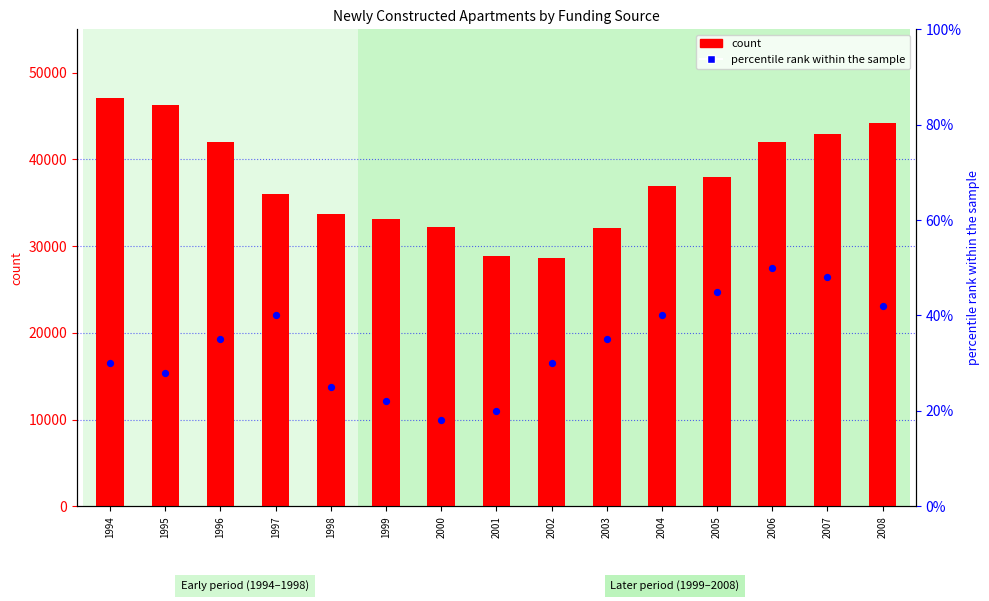

Is the value of percentile rank within the sample at 1999 greater than the value of count at 2002?

No